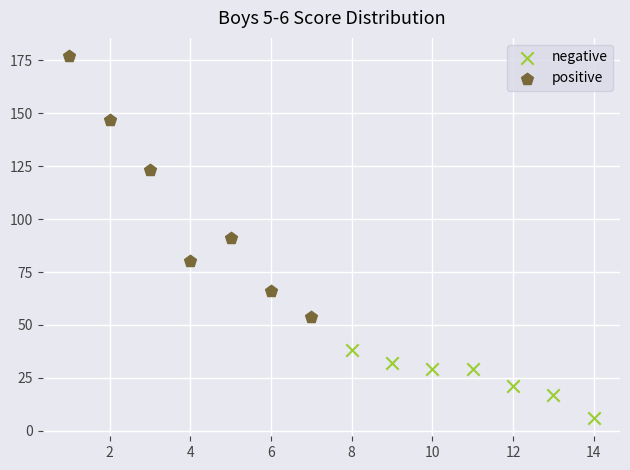

Which series contains the lowest Y value?

negative